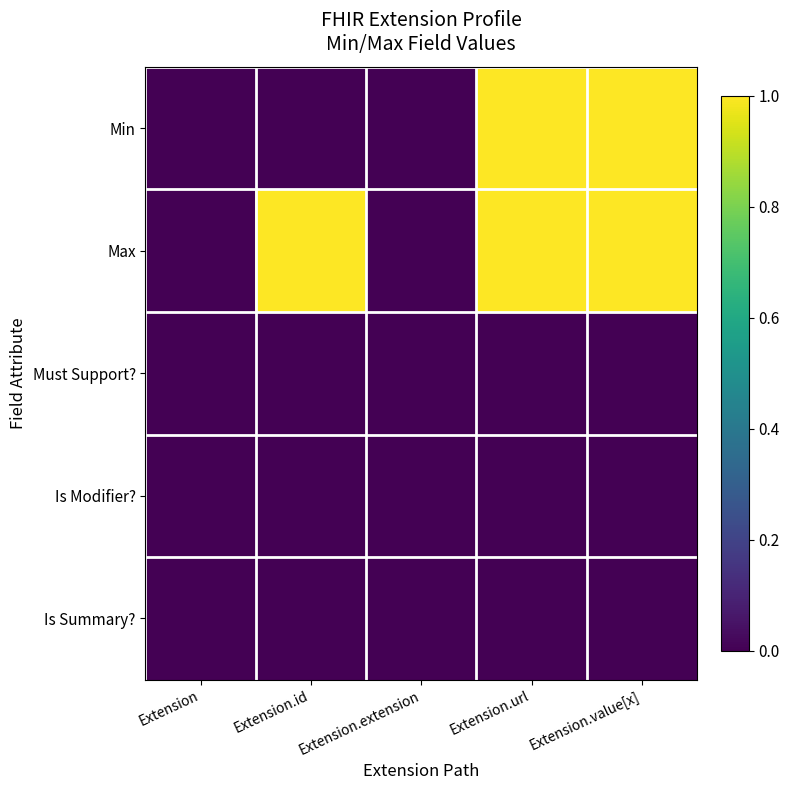

List the series in order of their peak value, lowest first.

Must Support?, Is Modifier?, Is Summary?, Min, Max